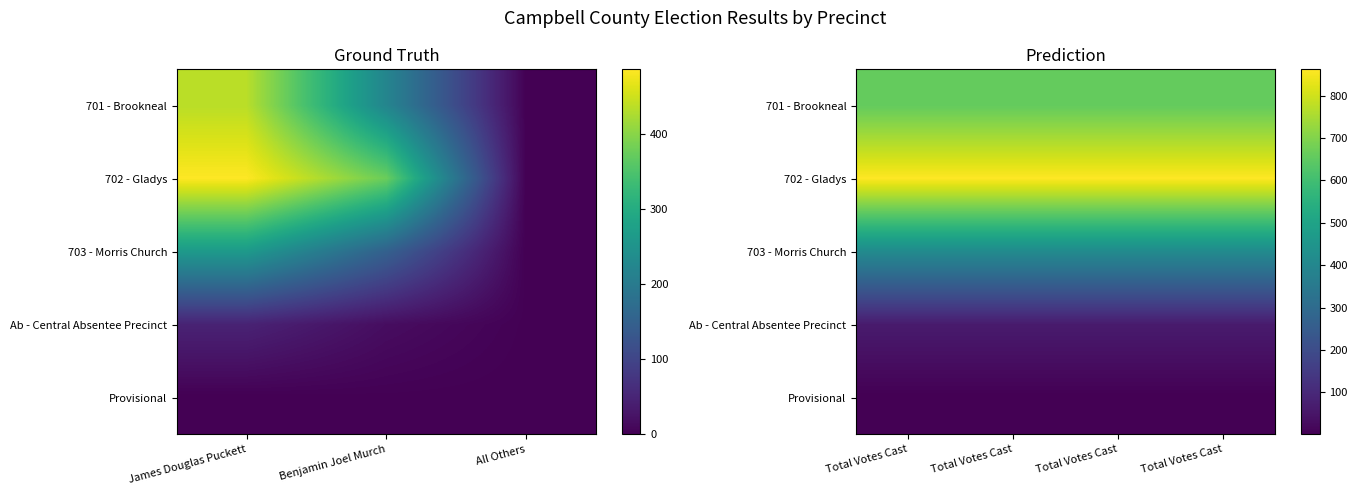

What is the sum of all Provisional values?

4